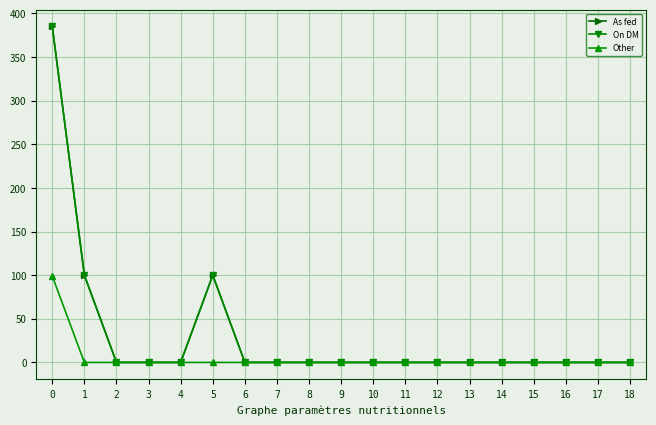

Is it true that On DM equals 0.0 at 13?

True